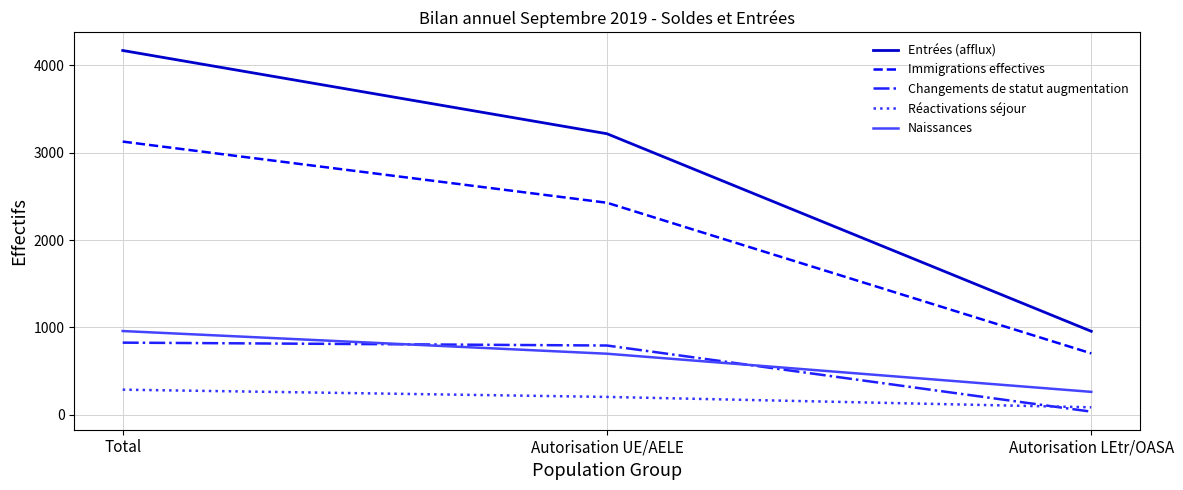

What position from the right is Autorisation LEtr/OASA?

1